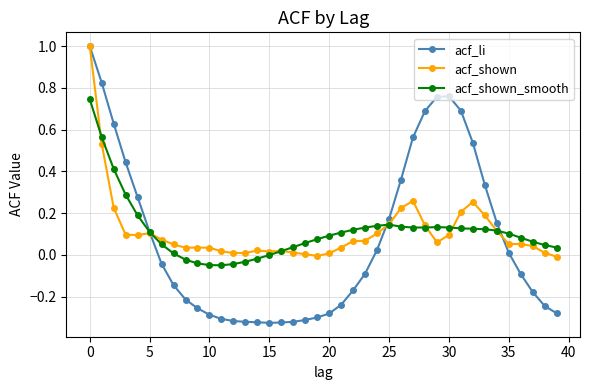

Which series has the widest spread of values?

acf_li